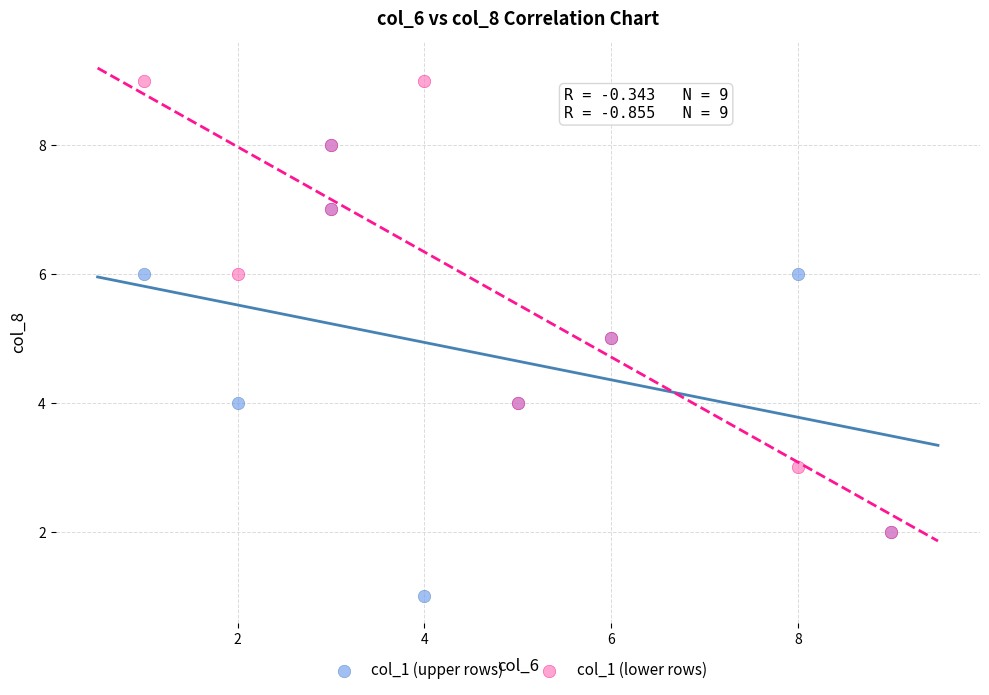

Which series contains the highest Y value?

col_1 (lower rows)